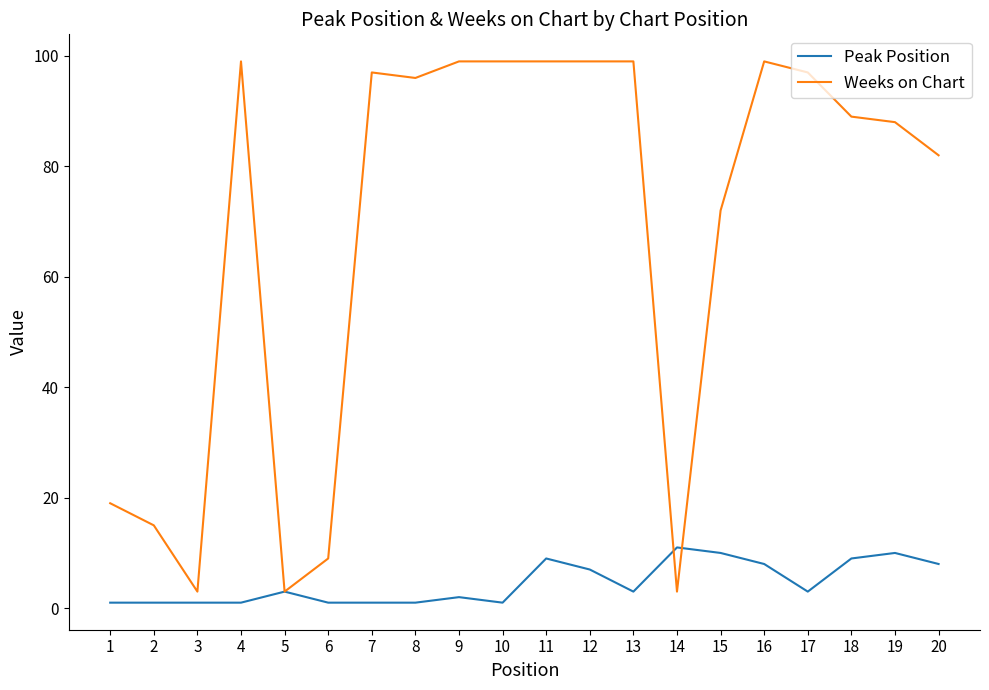

Which series has the widest spread of values?

Weeks on Chart